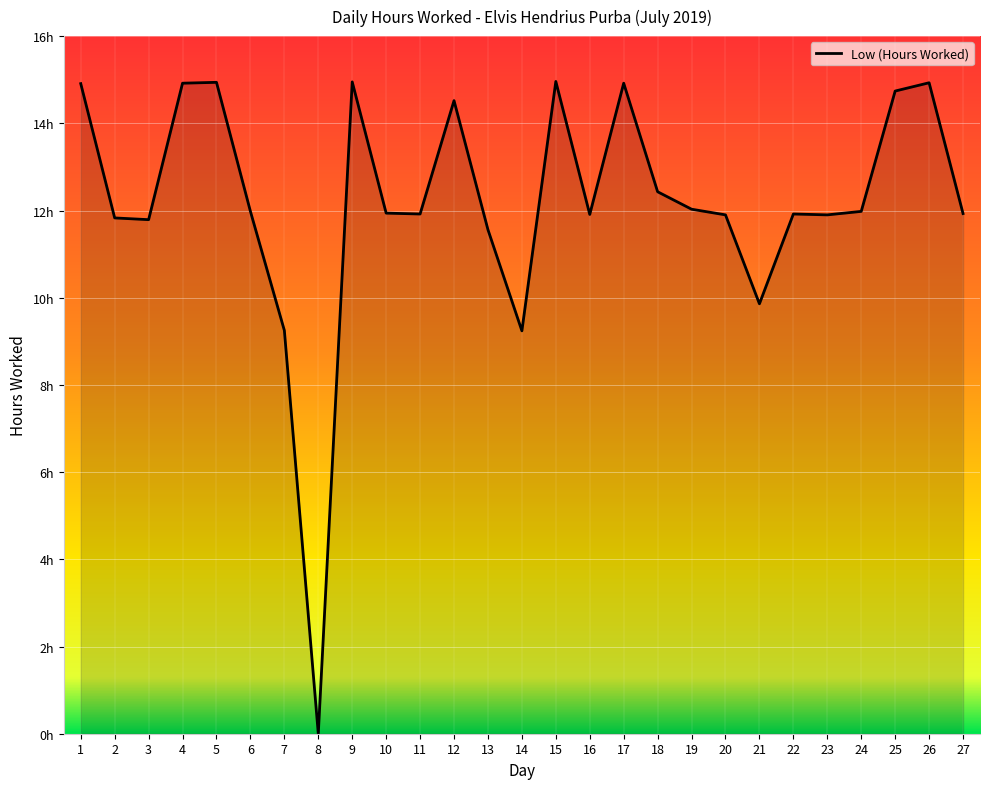

What is the change in value from 2 to 8?

-11.8